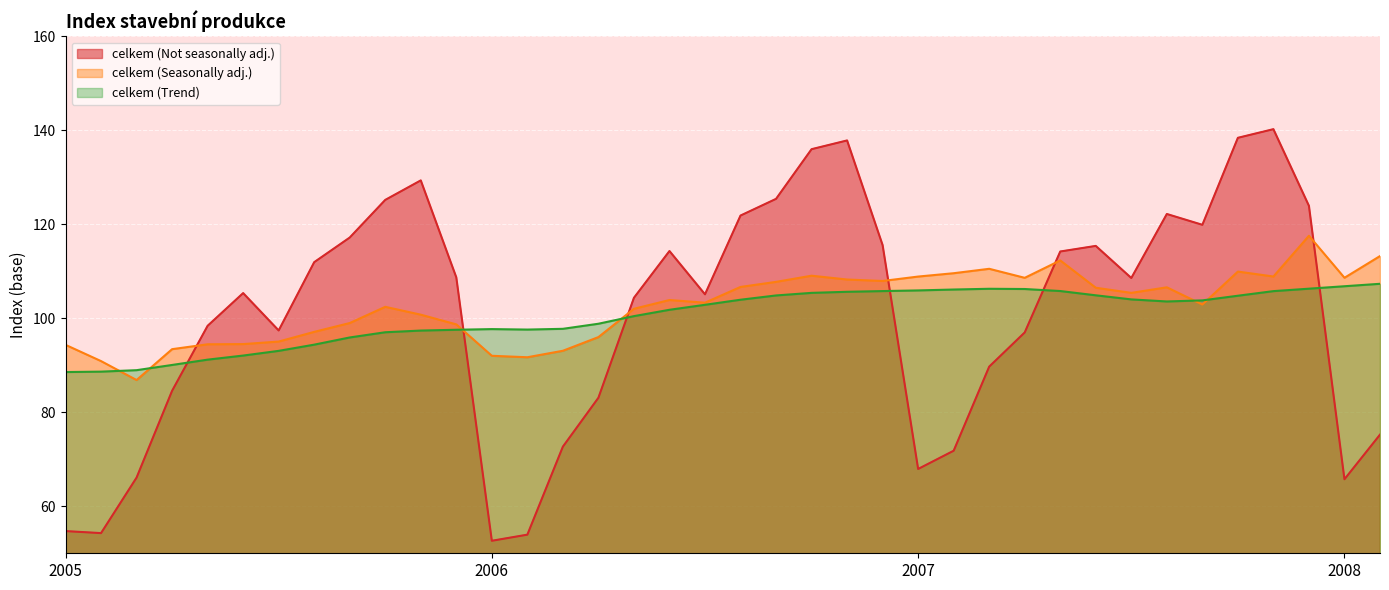

Which series has the largest range (max minus min)?

celkem (Not seasonally adj.)